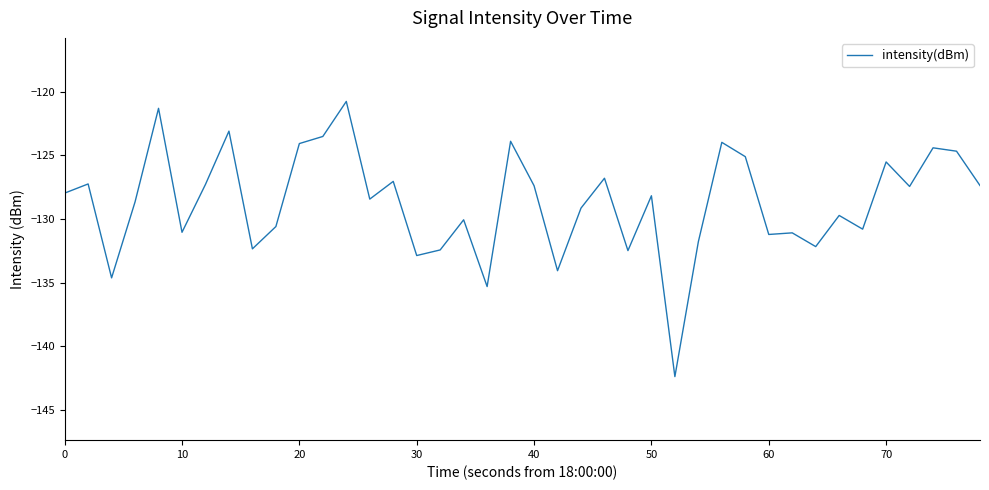

What is the difference between the maximum and minimum values?

21.7